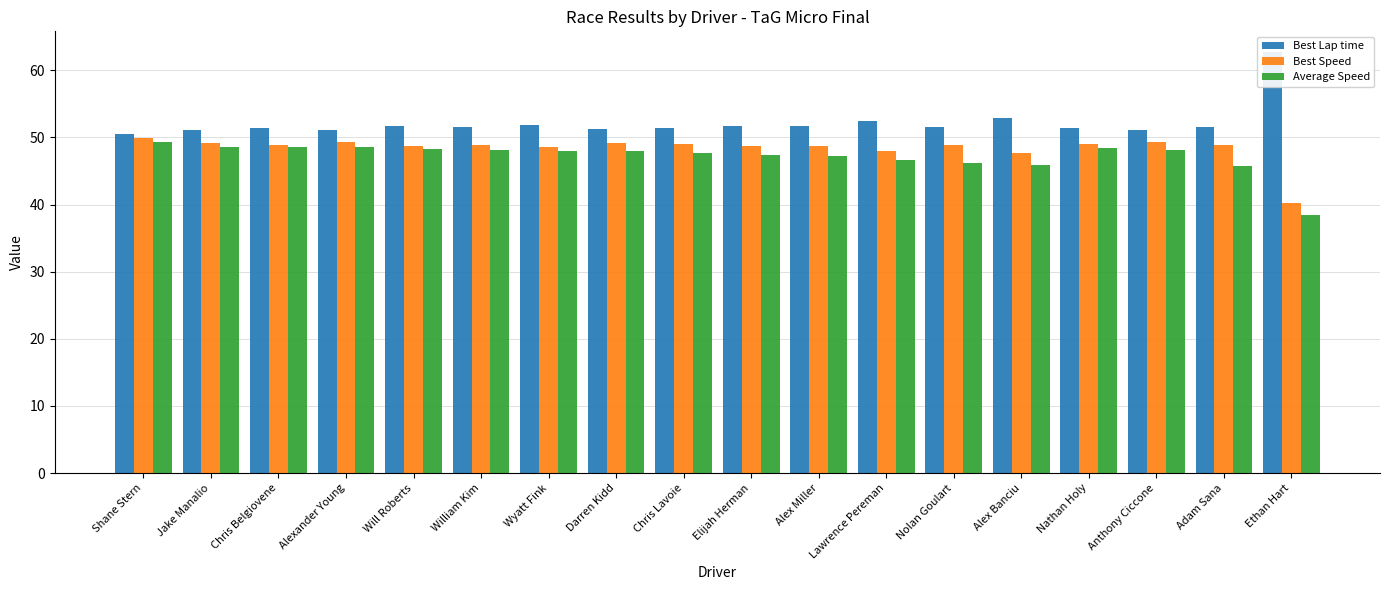

What is the total value across all series at Ethan Hart?

141.3